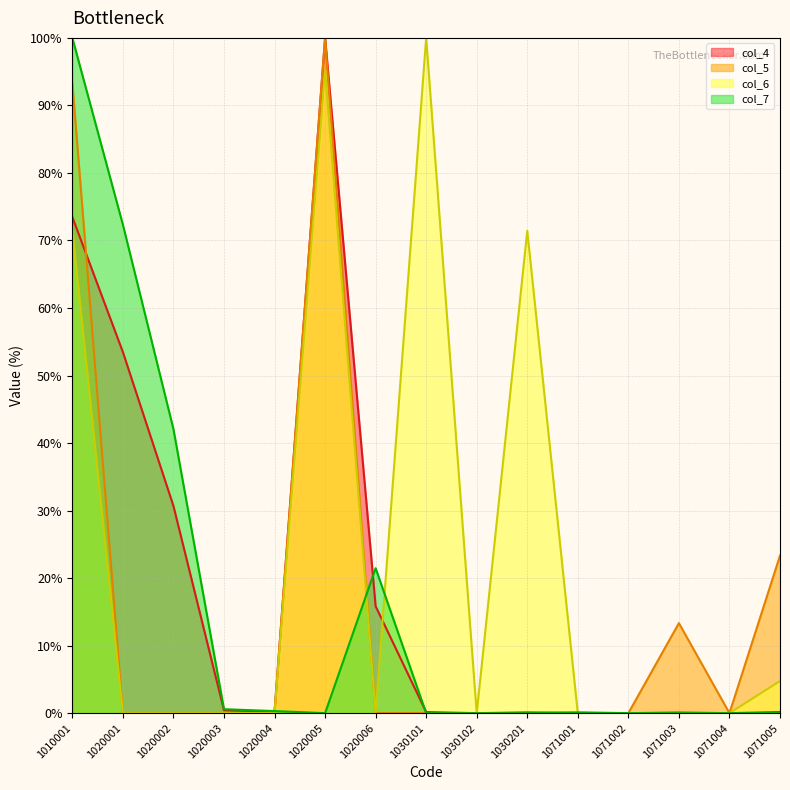

What is the maximum value for col_4_line?

100.0